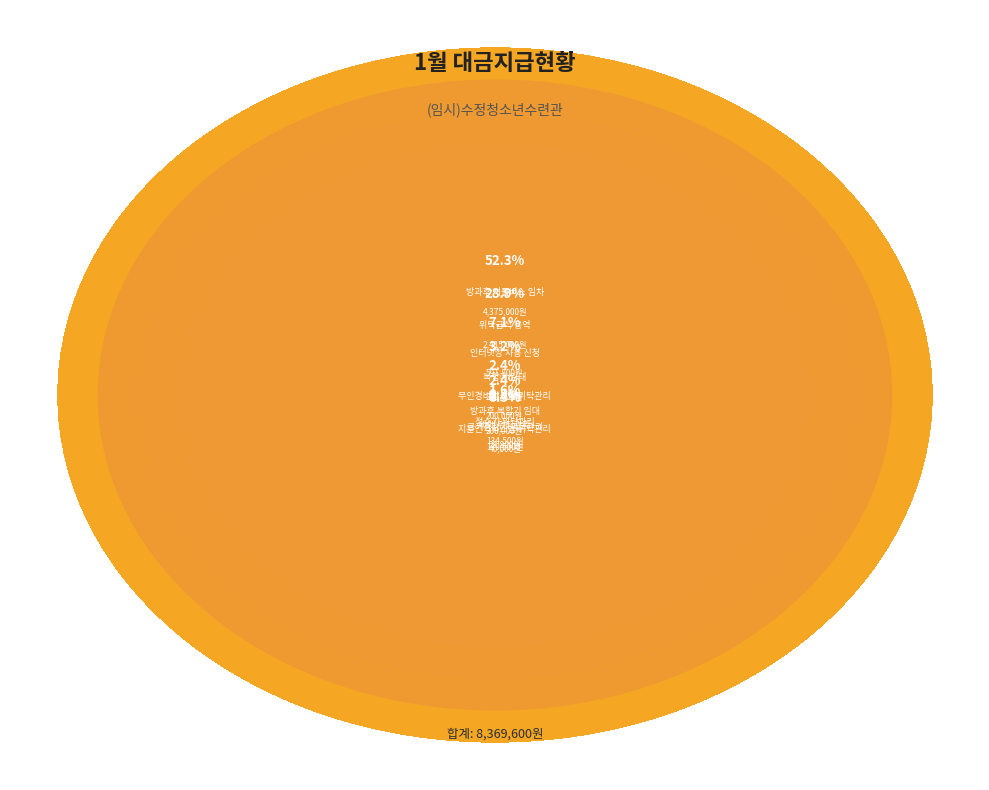

The 방과후 셔틀버스 임차 slice represents 52% of the pie. True or false?

True